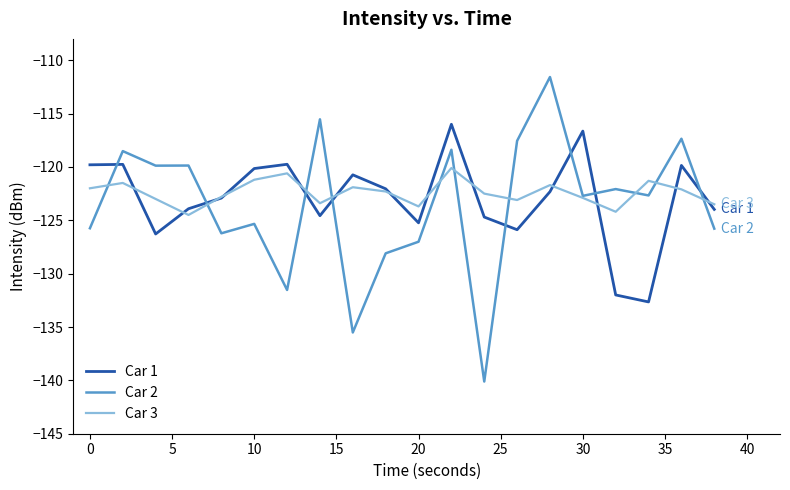

Rank the series by their average value, from lowest to highest.

Car 2, Car 1, Car 3